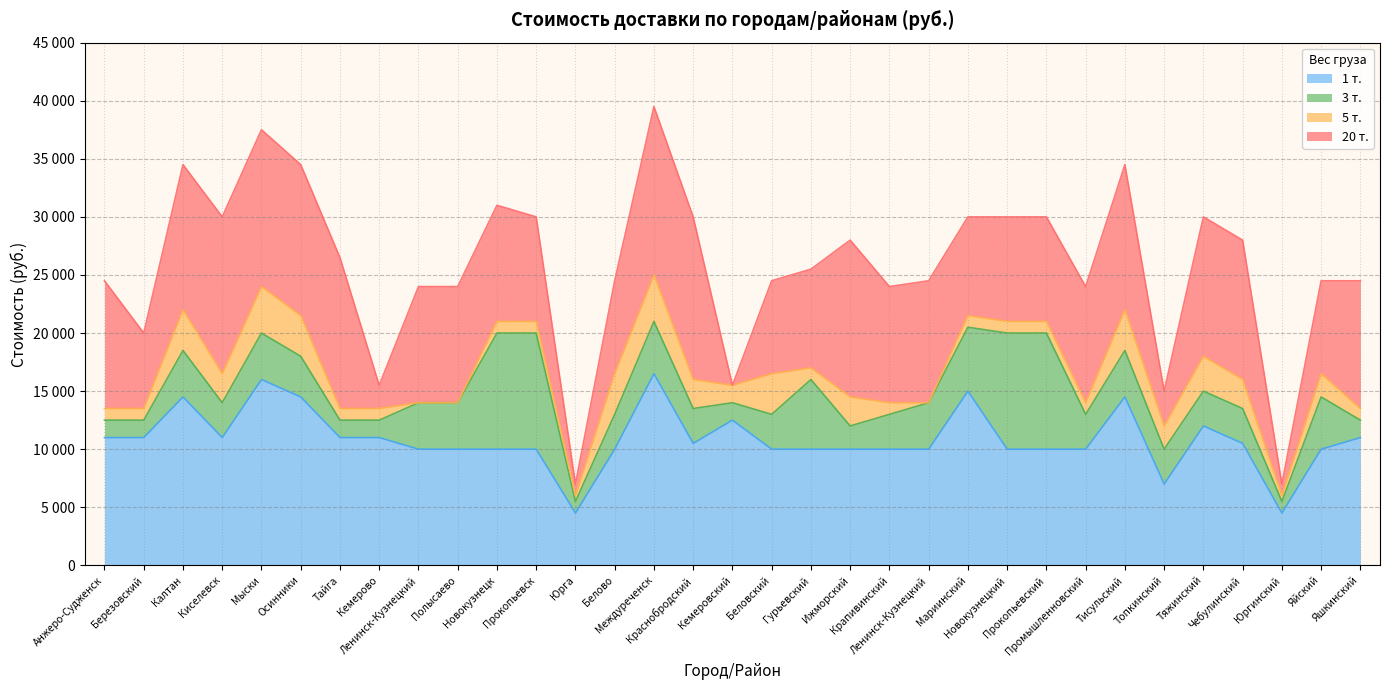

Between Ижморский and Новокузнецк, which is larger?

Новокузнецк